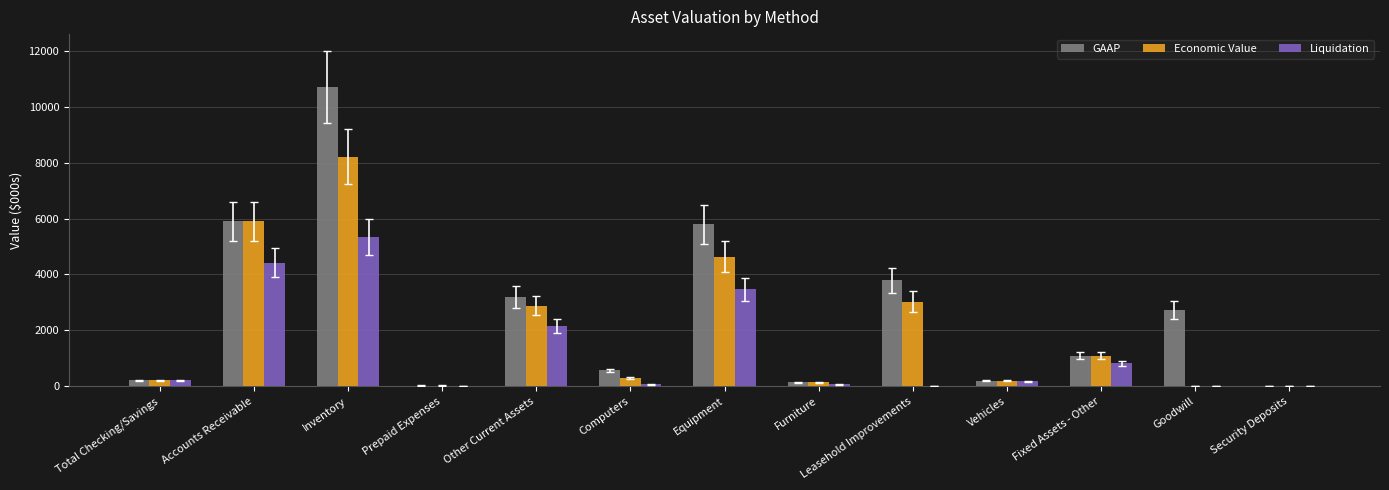

At which category is the sum across all series the highest?

Inventory